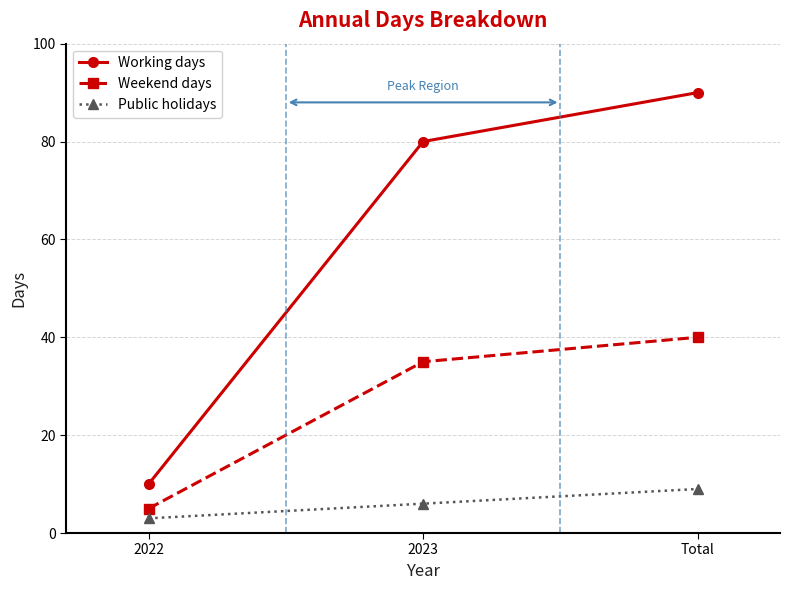

What is the difference between the second highest and minimum values in the Weekend days series?

30